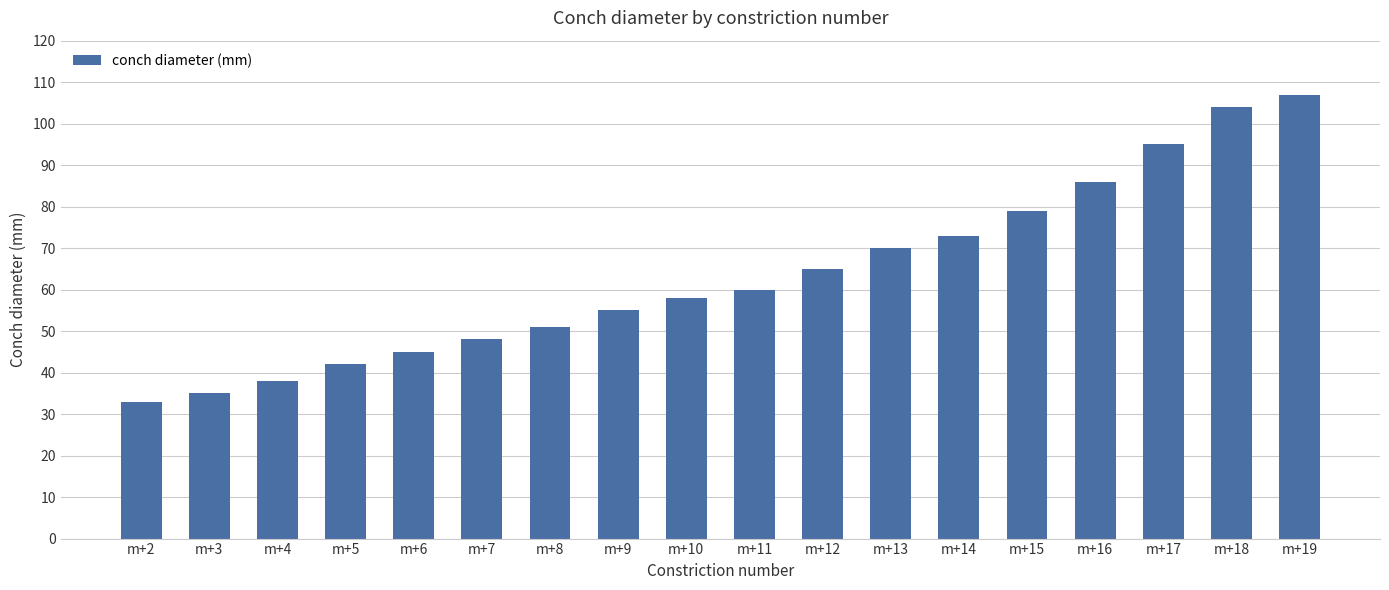

What is the value of the 14th bar from the left?

79